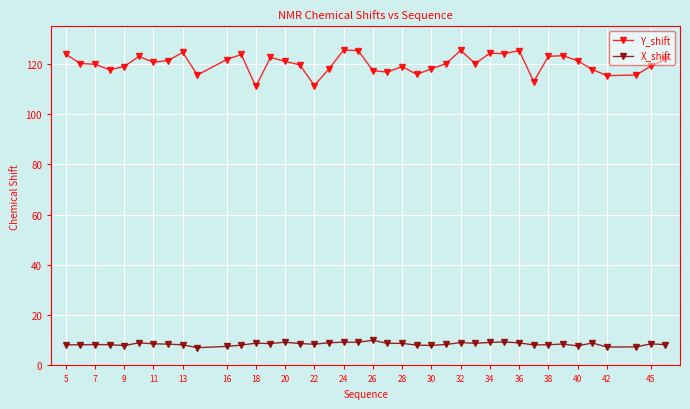

Which series has the largest range (max minus min)?

Y_shift